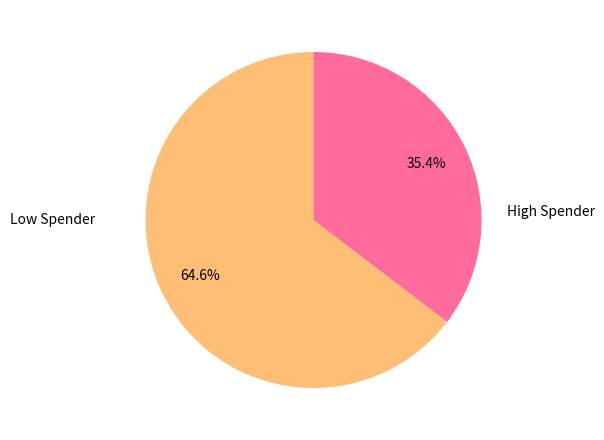

How many slices are in this pie chart?

2